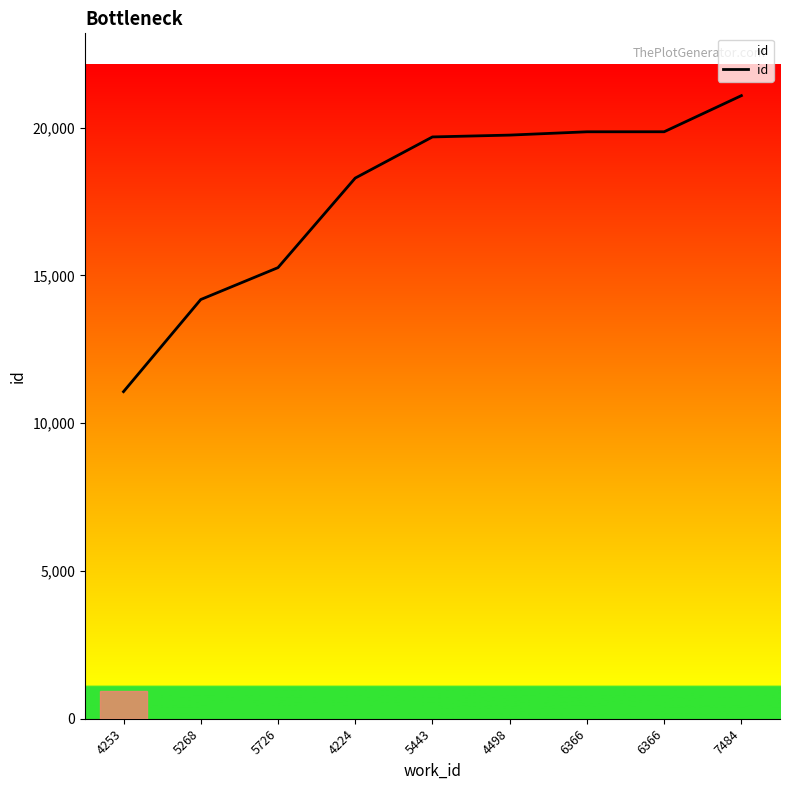

Reading right to left, list all the values displayed in this chart.

7484=21081	6366=19859	6366=19858	4498=19746	5443=19684	4224=18292	5726=15262	5268=14183	4253=11066